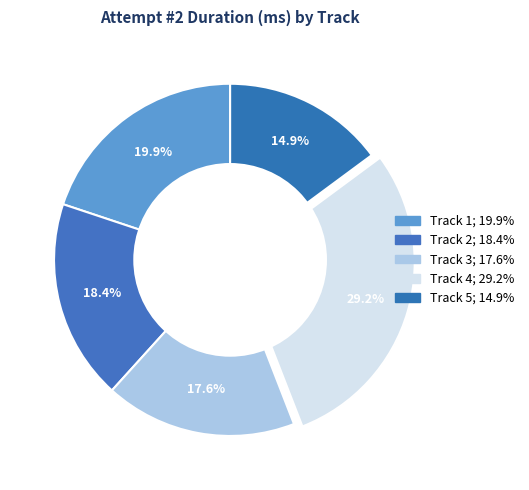

To the nearest percent, what is the average slice percentage?

20%